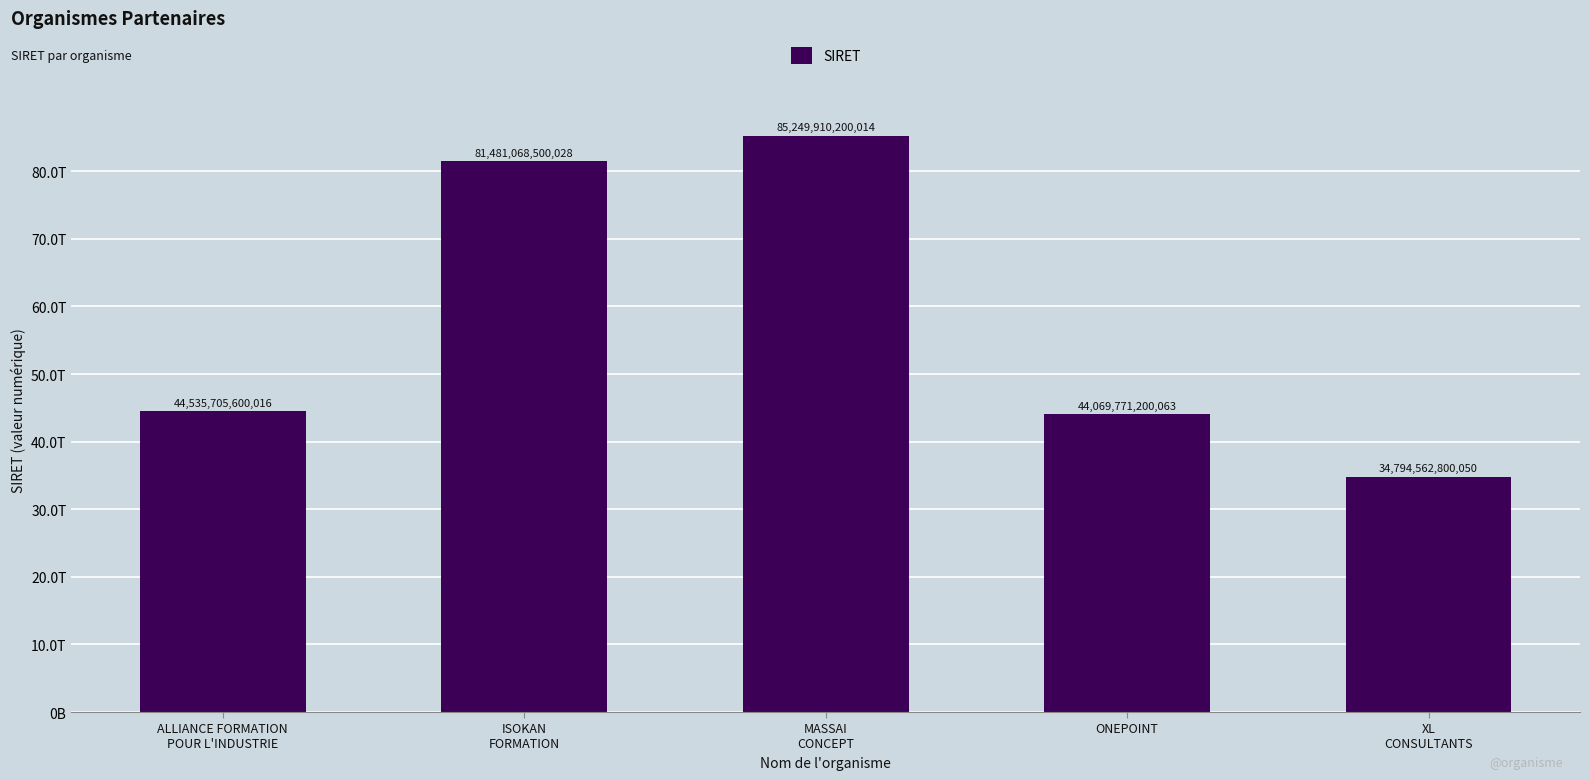

Reading left to right, list all the values displayed in this chart.

ALLIANCE FORMATION
POUR L'INDUSTRIE=44535705600016	ISOKAN
FORMATION=81481068500028	MASSAI
CONCEPT=85249910200014	ONEPOINT=44069771200063	XL
CONSULTANTS=34794562800050